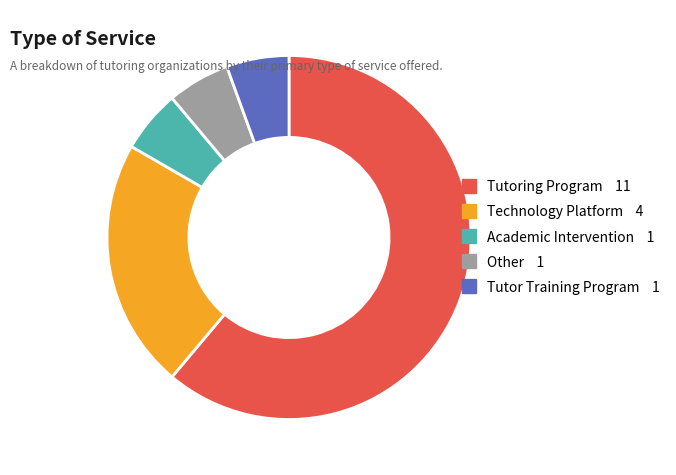

Is it true that Academic Intervention is 6% of the pie?

True